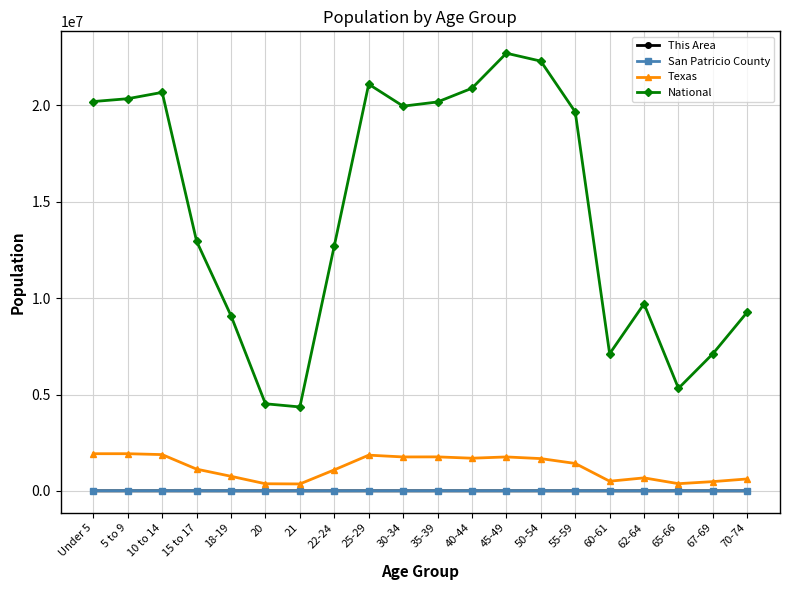

True or false: Texas has more than 2 interior local peaks.

True